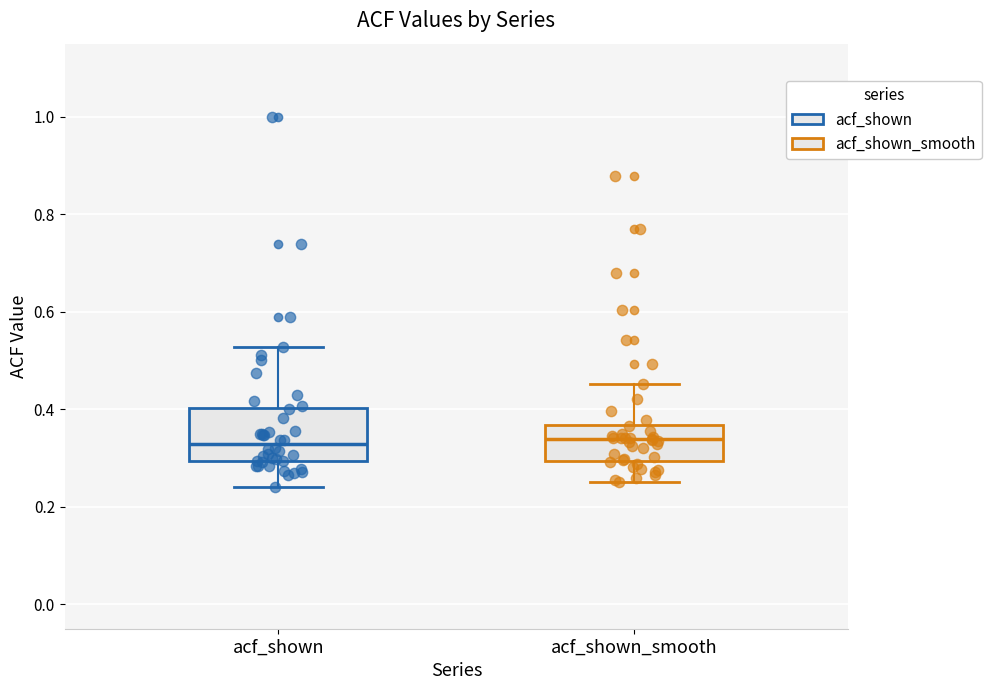

Where is the upper edge of the box for acf_shown on the y-axis? The values are not printed on the chart, so give them approximately, as read against the axis.

0.40